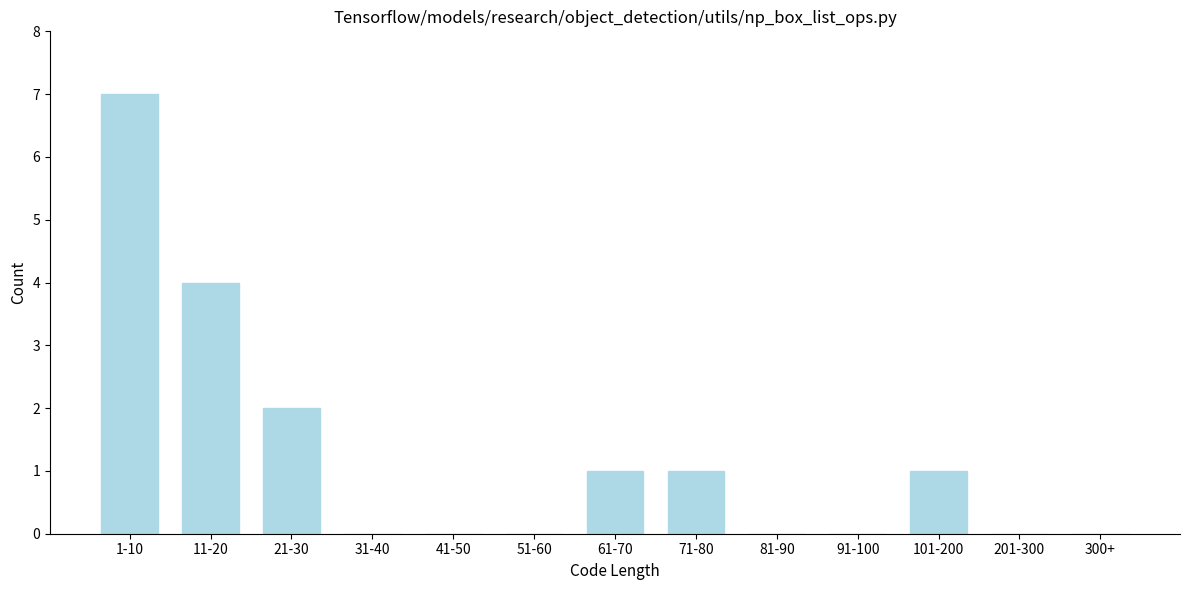

Reading right to left, transcribe all the data shown in this chart.

300+=0	201-300=0	101-200=1	91-100=0	81-90=0	71-80=1	61-70=1	51-60=0	41-50=0	31-40=0	21-30=2	11-20=4	1-10=7